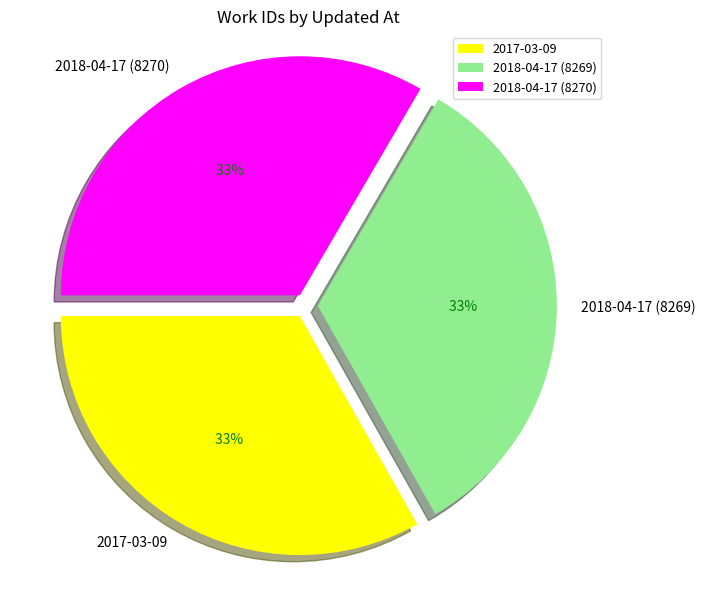

How many slices are in this pie chart?

3